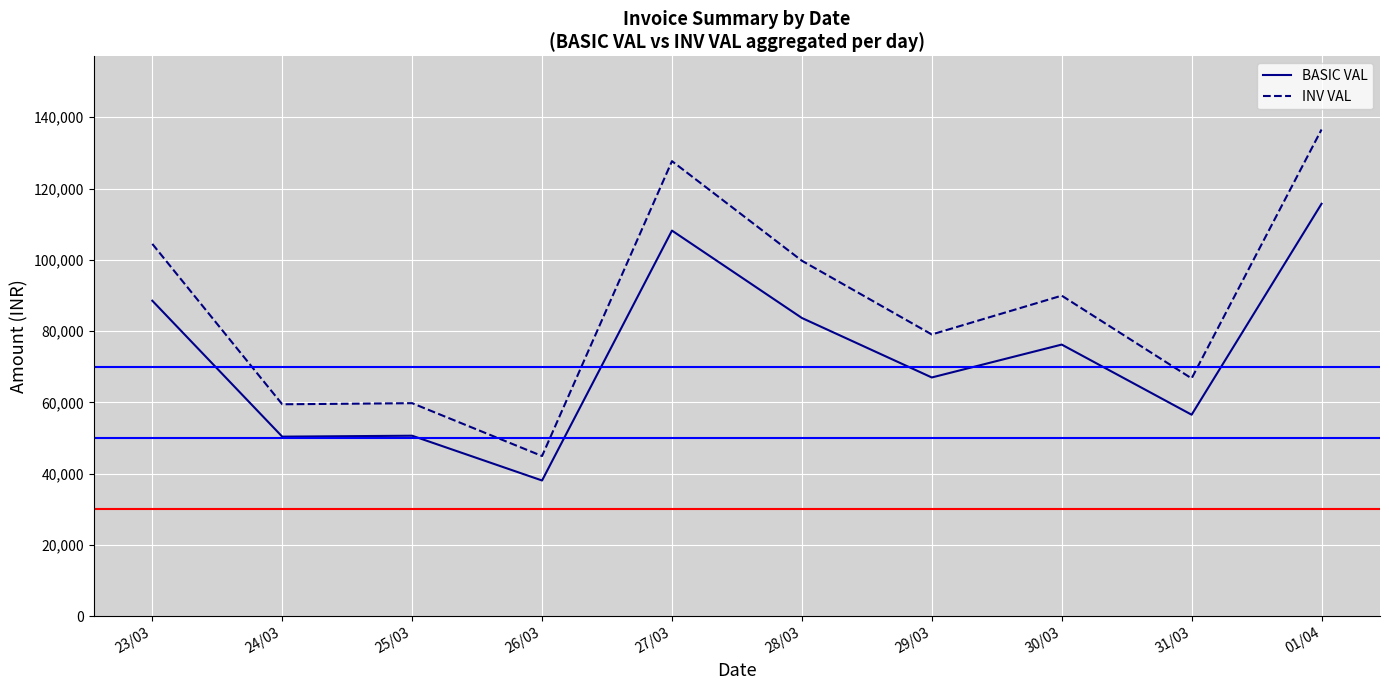

List the series in order of their overall mean, lowest first.

BASIC VAL, INV VAL